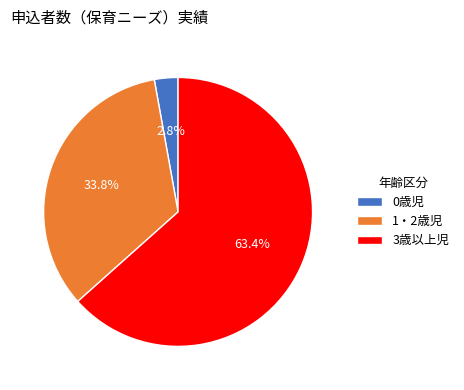

Count the number of slices in the pie.

3